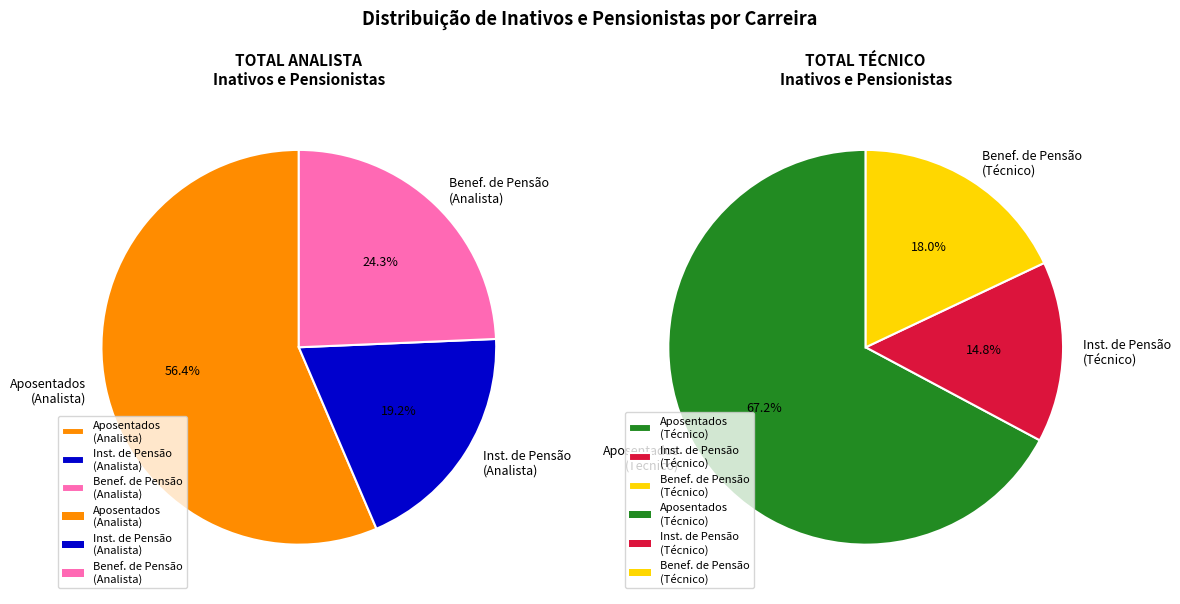

What portion of the pie excludes TOTAL TÉCNICO?

50.9%